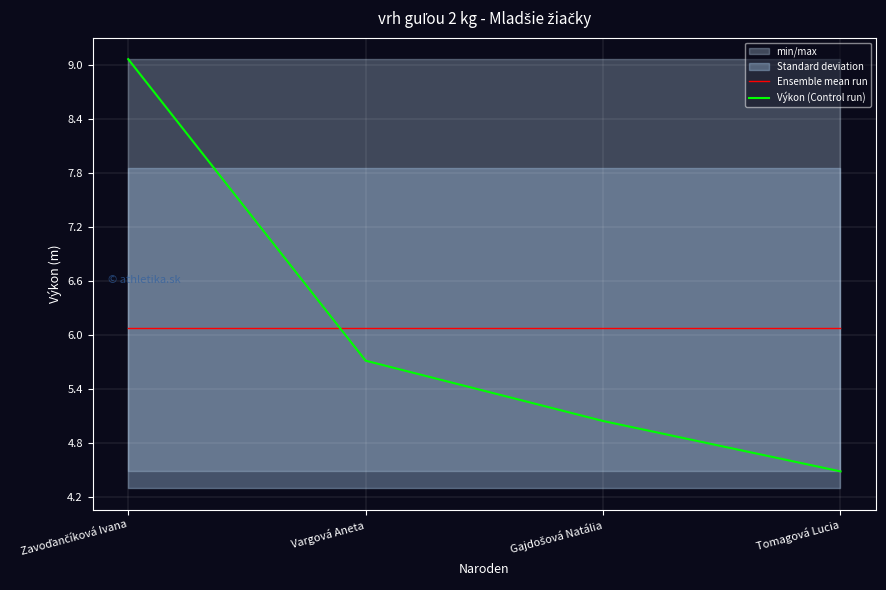

Reading left to right, list all the values displayed in this chart.

Ensemble mean run: Zavoďančíková Ivana=6.1	Vargová Aneta=6.1	Gajdošová Natália=6.1	Tomagová Lucia=6.1
Výkon (Control run): Zavoďančíková Ivana=9.1	Vargová Aneta=5.7	Gajdošová Natália=5.0	Tomagová Lucia=4.5